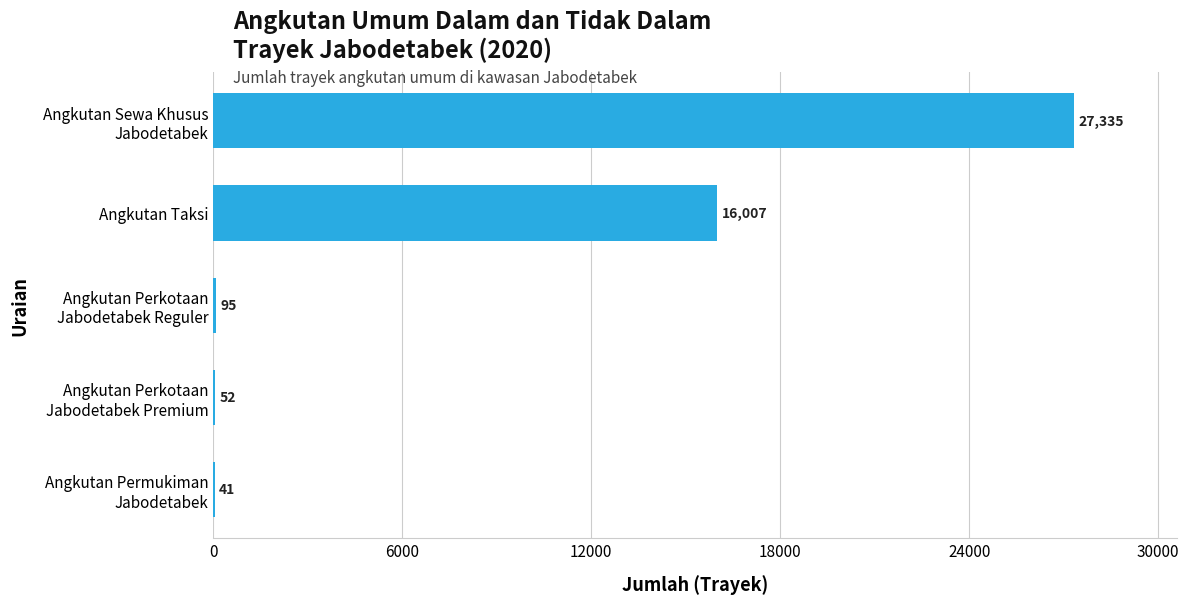

What is the maximum value shown in the chart?

27335